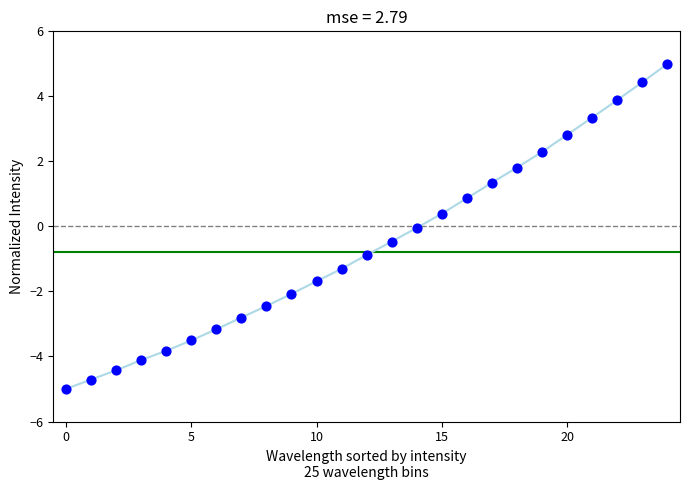

What is the maximum value shown in the chart?

5.0